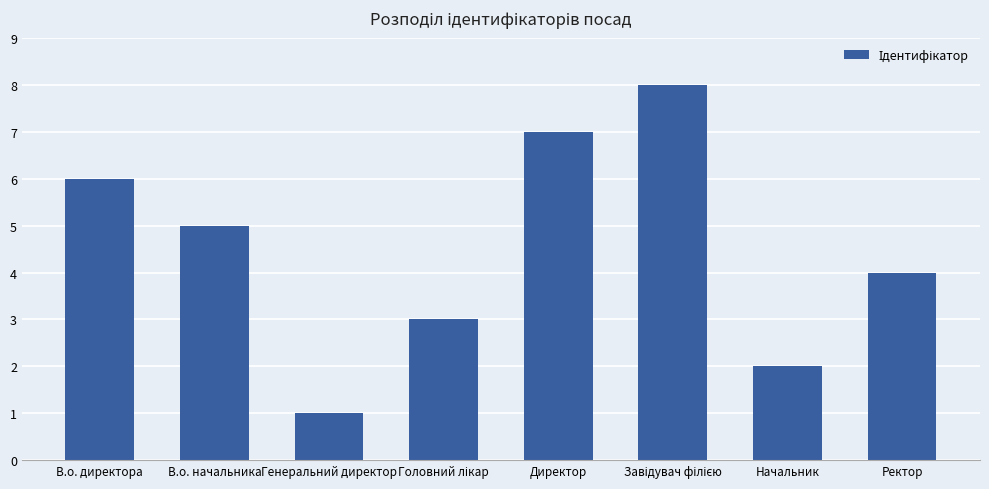

What is the difference between the maximum and second lowest values?

6